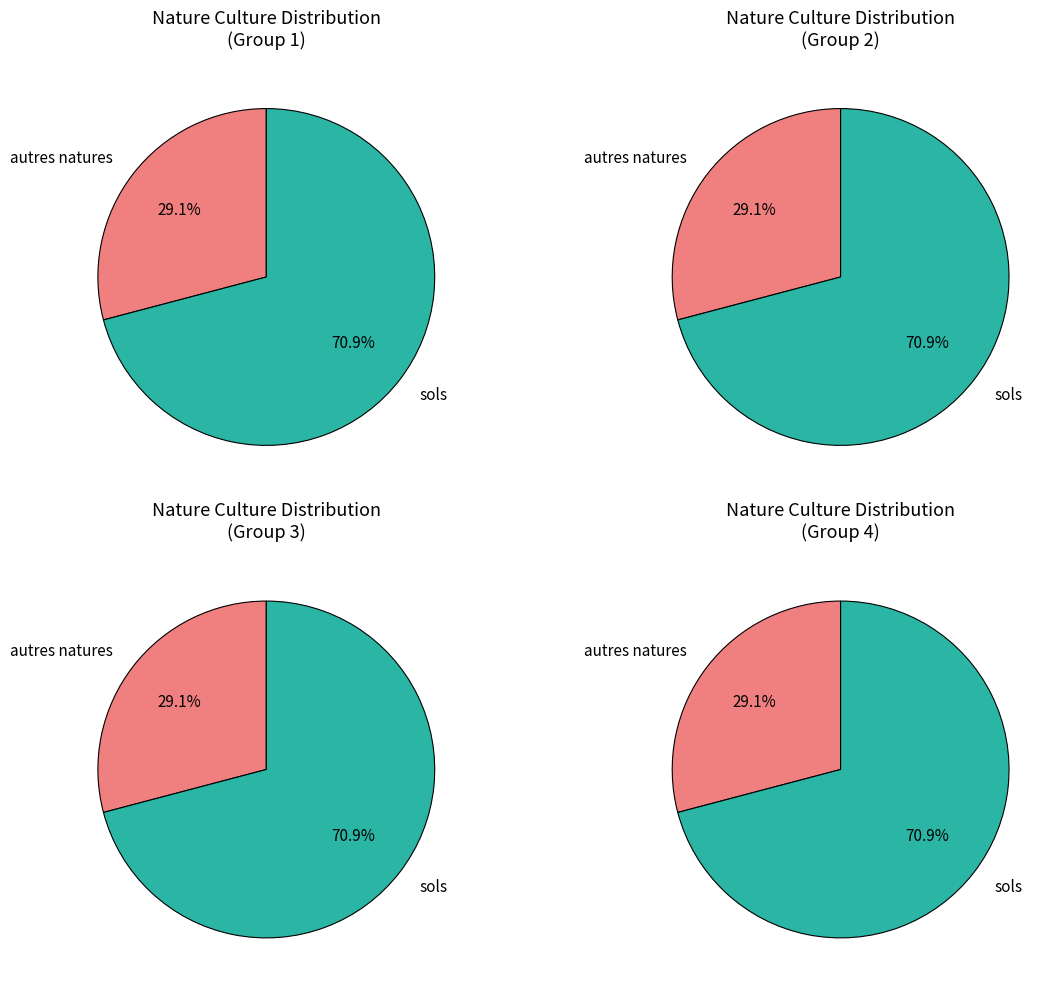

Which slice is the largest?

sols